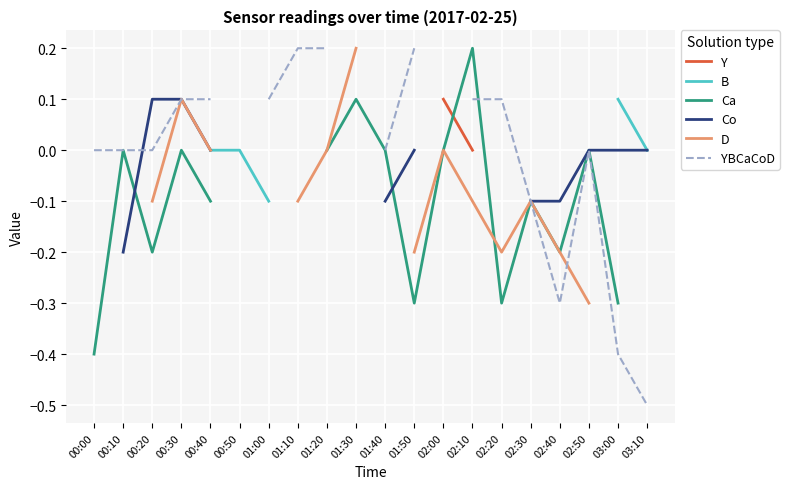

Does the chart display data point markers on the line(s)?

No